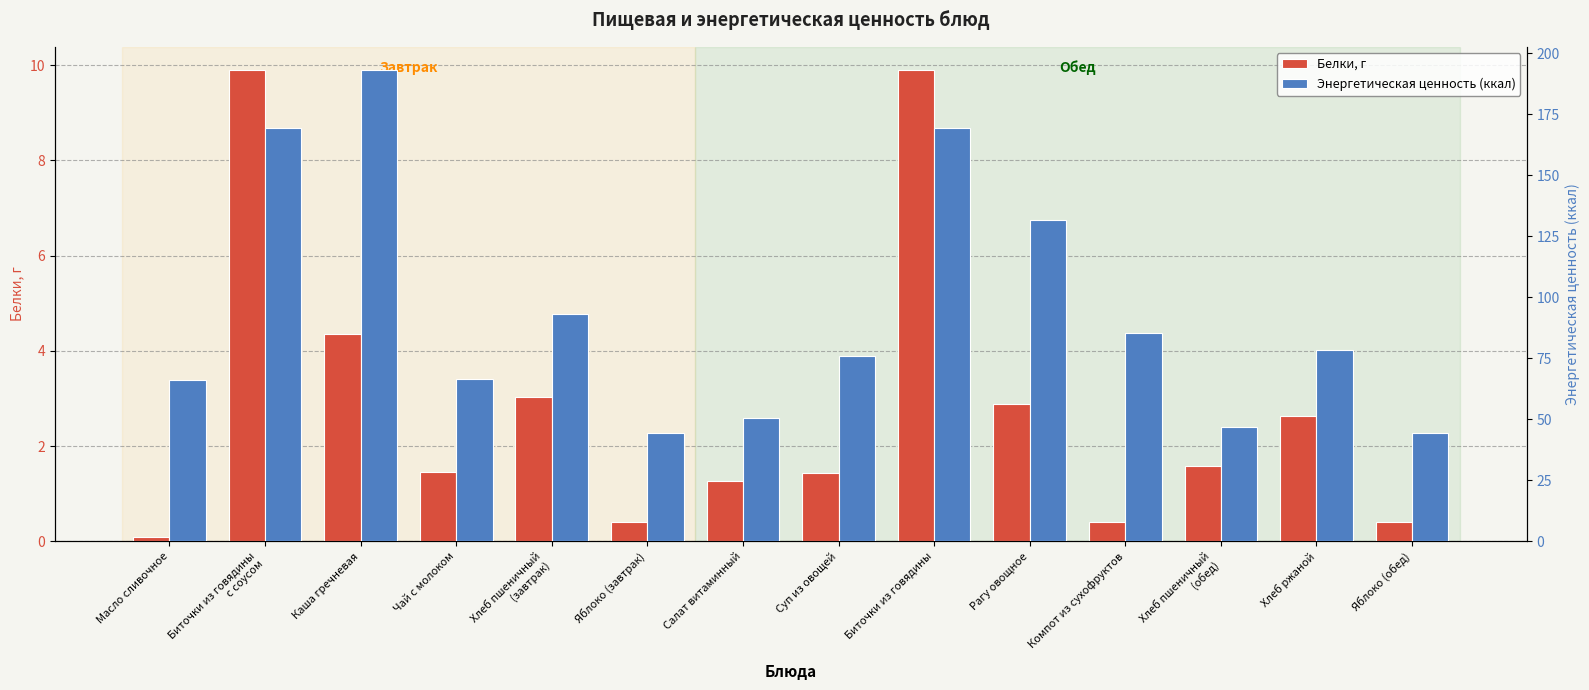

What is the difference between the highest and lowest values at Хлеб пшеничный
(обед)?

45.2